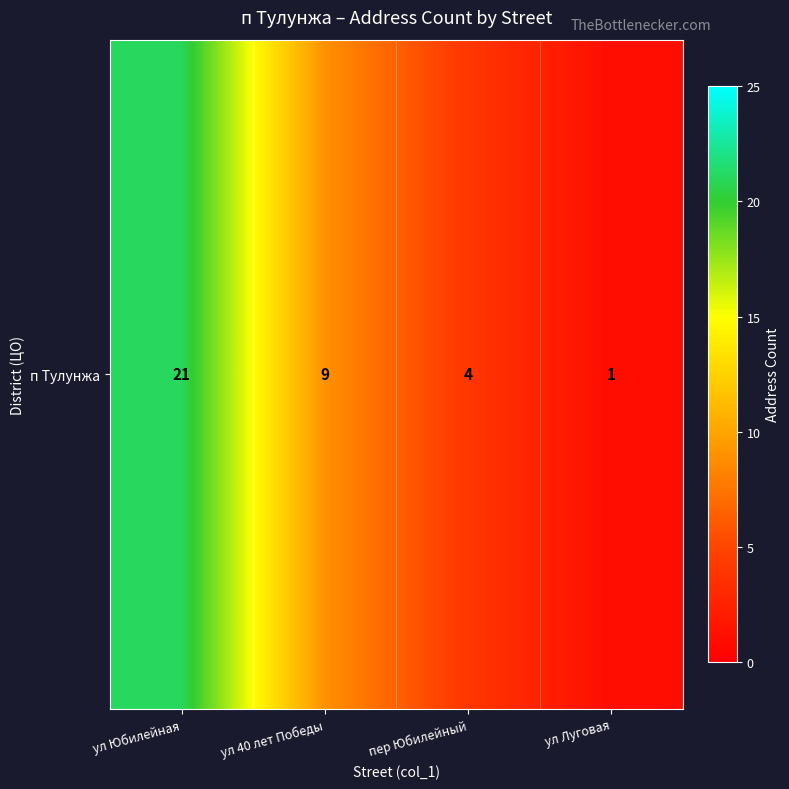

Count the number of categories in the chart.

4